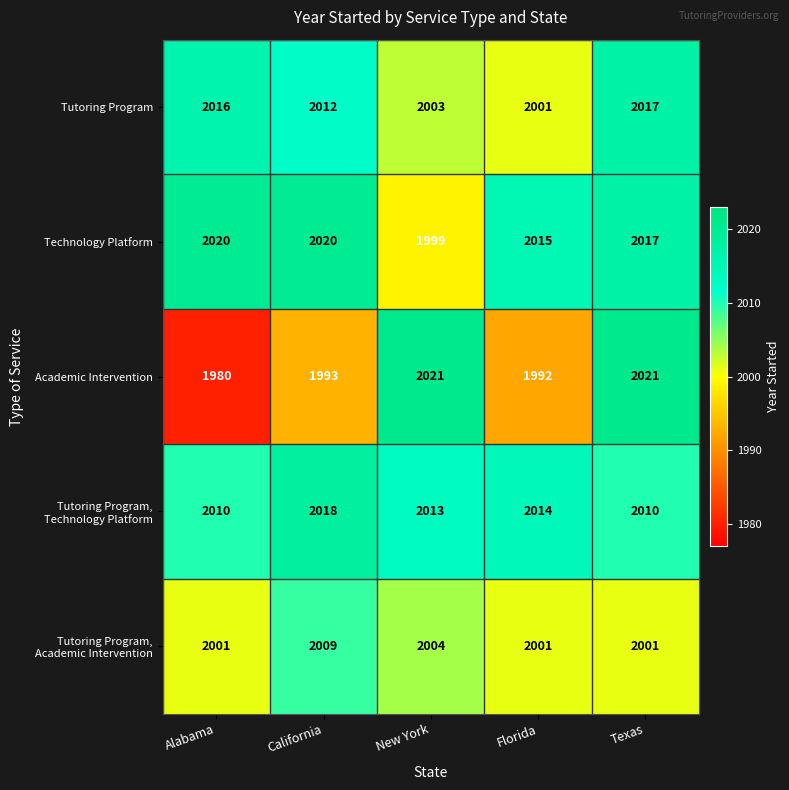

Read the Academic Intervention value at California.

1993